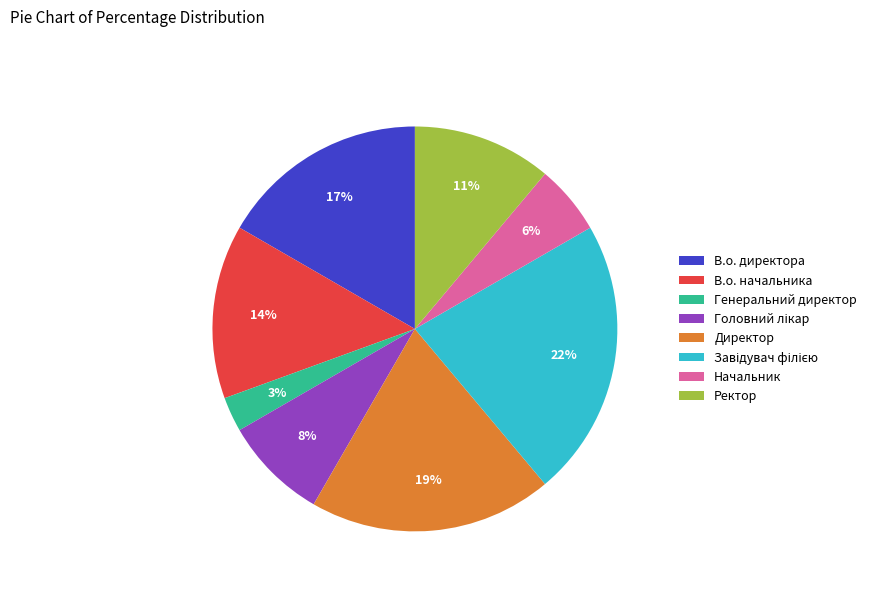

What percentage is the В.о. начальника slice, to the nearest percent?

14%